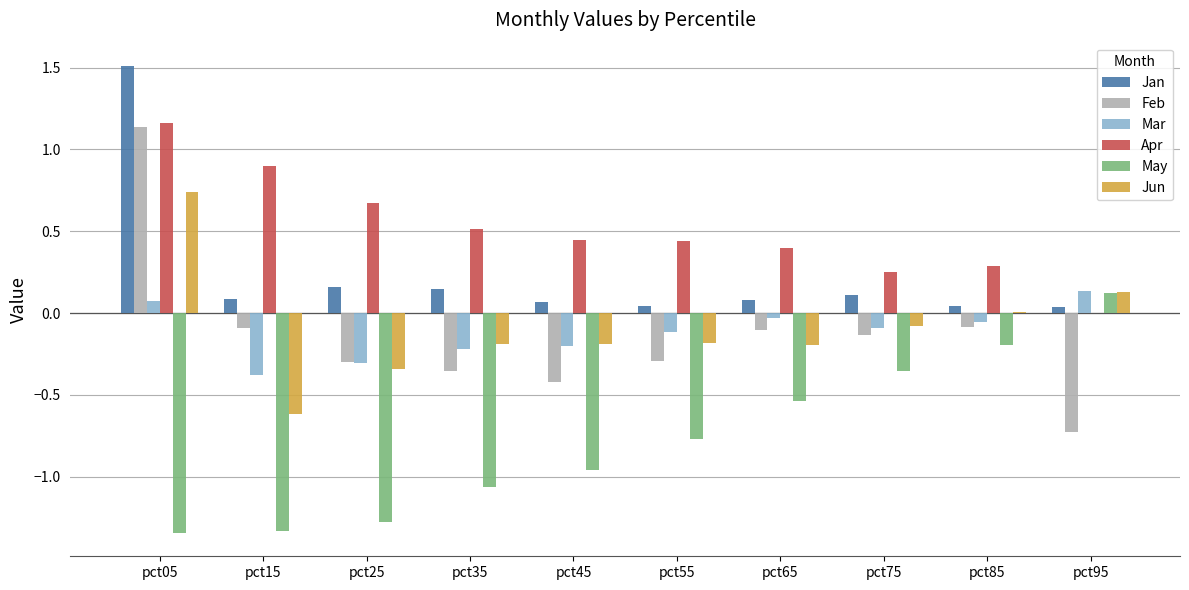

What is the sum of all Apr values?

5.1